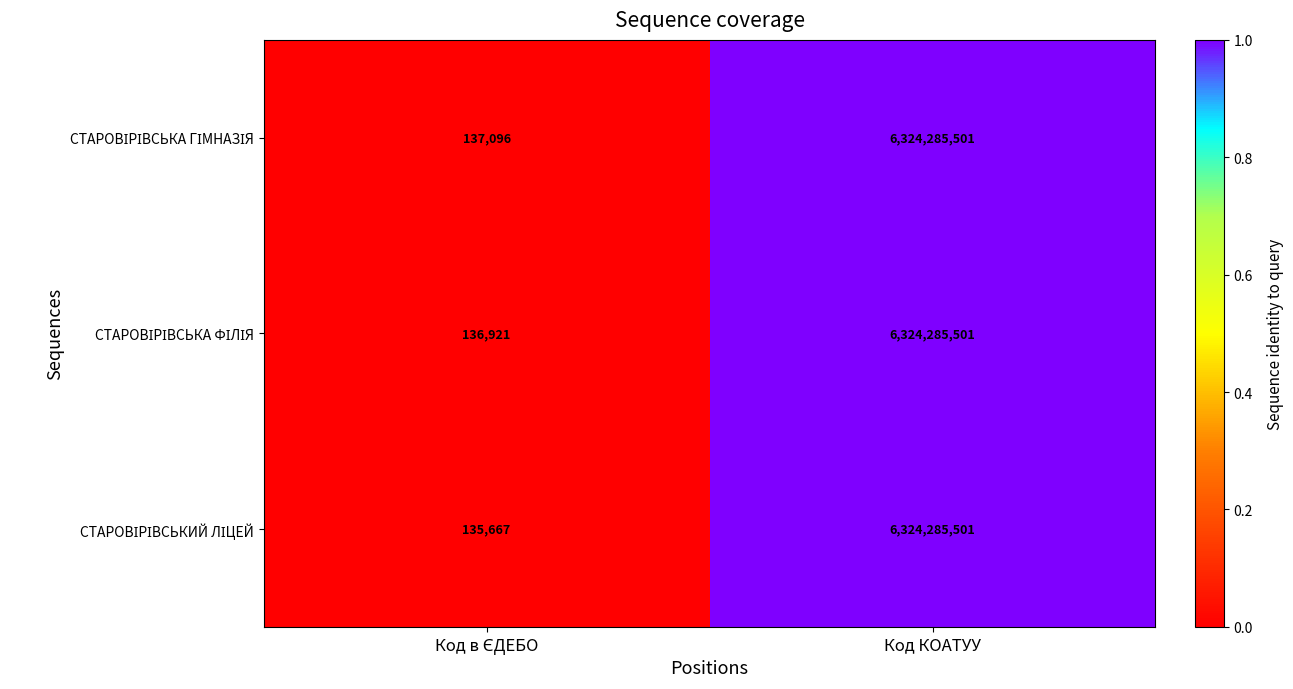

At which category is the sum across all series the highest?

Код КОАТУУ